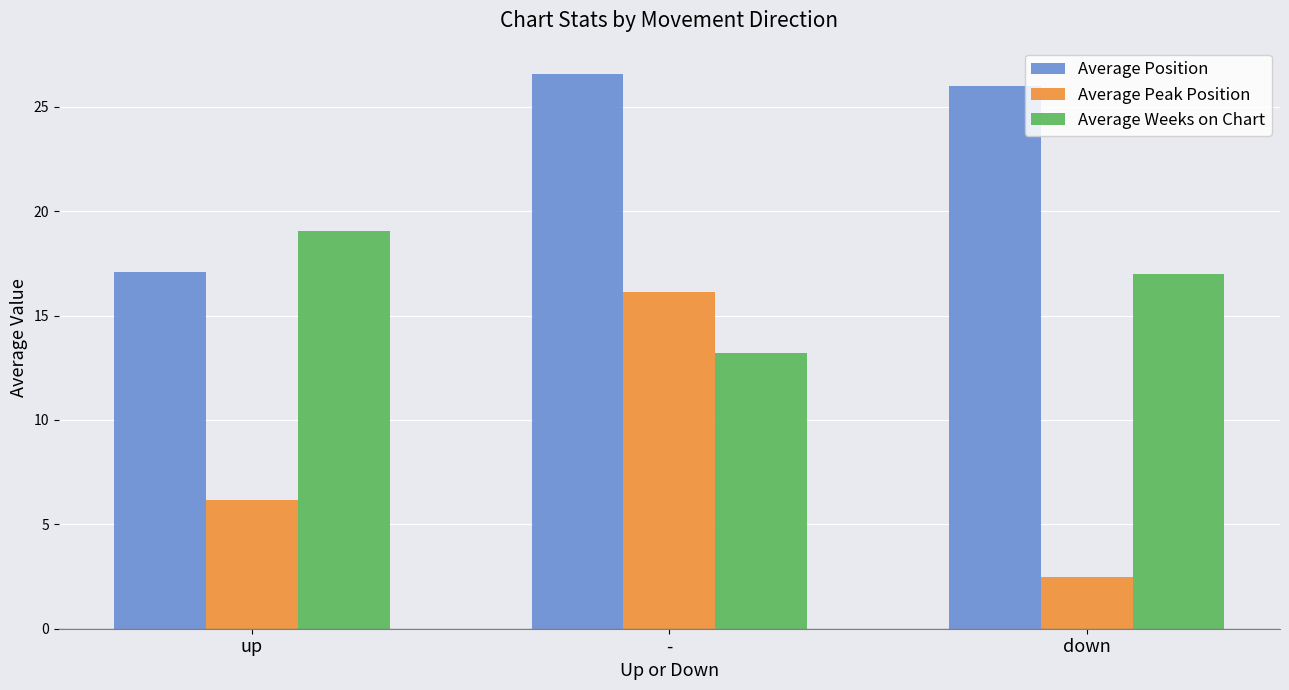

What is the label of the 2nd bar from the right?

-